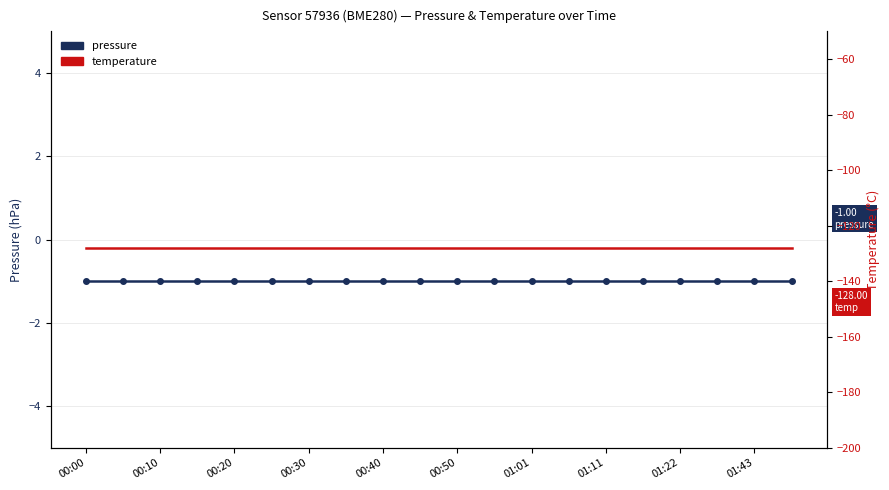

Is it true that pressure equals -1 at 00:10?

True